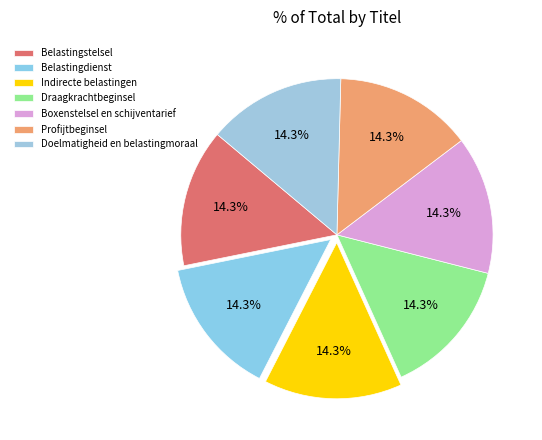

What percentage is the Boxenstelsel en schijventarief slice, to the nearest percent?

14%